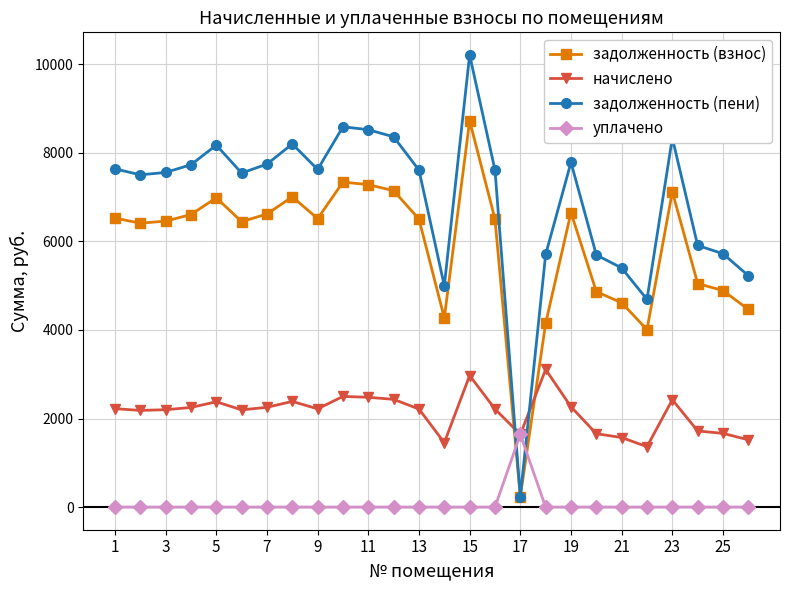

Which series has the largest range (max minus min)?

задолженность (пени)